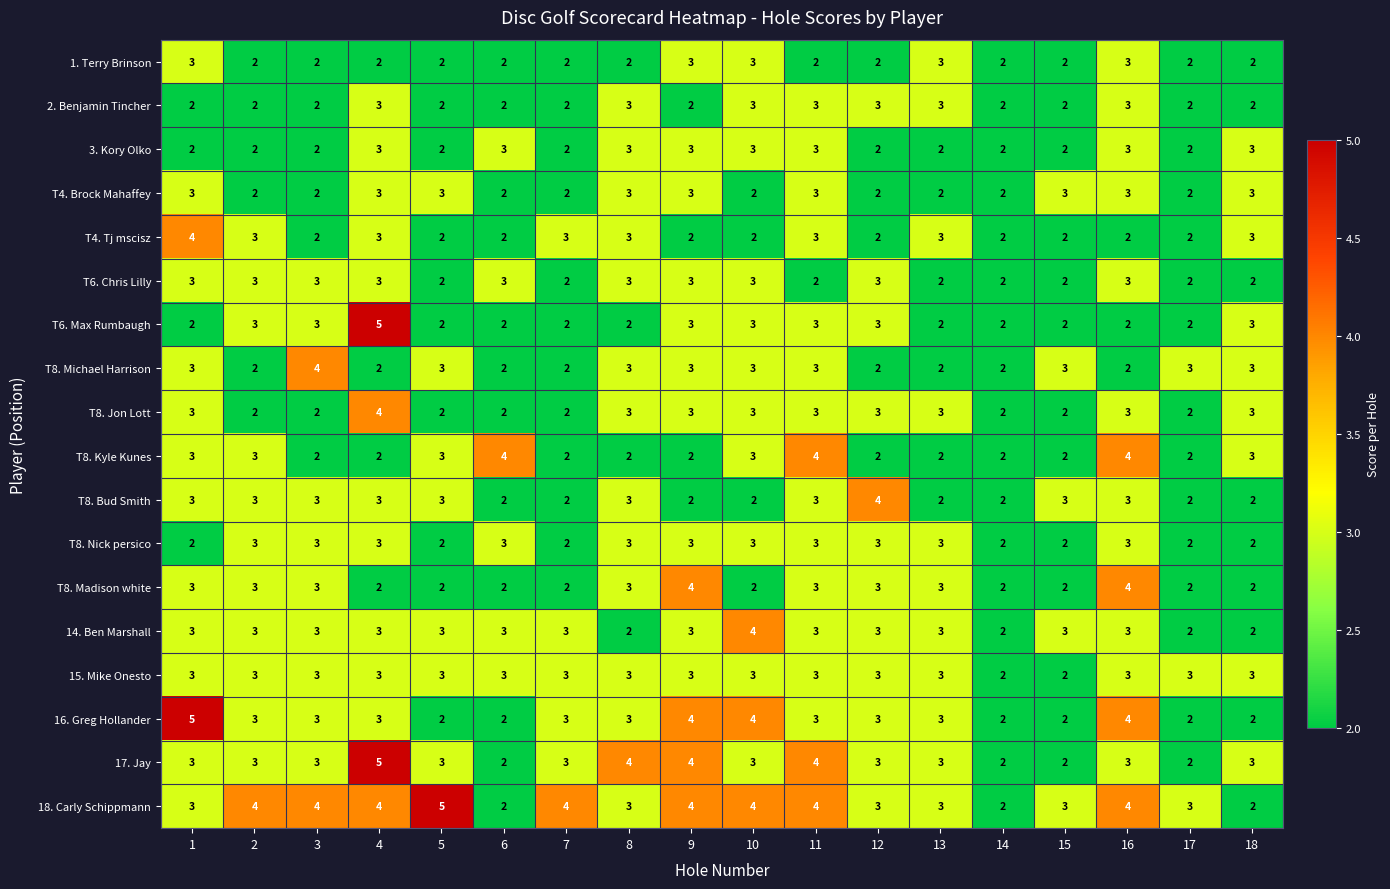

What is the difference between the maximum and minimum values in the 17. Jay series?

3